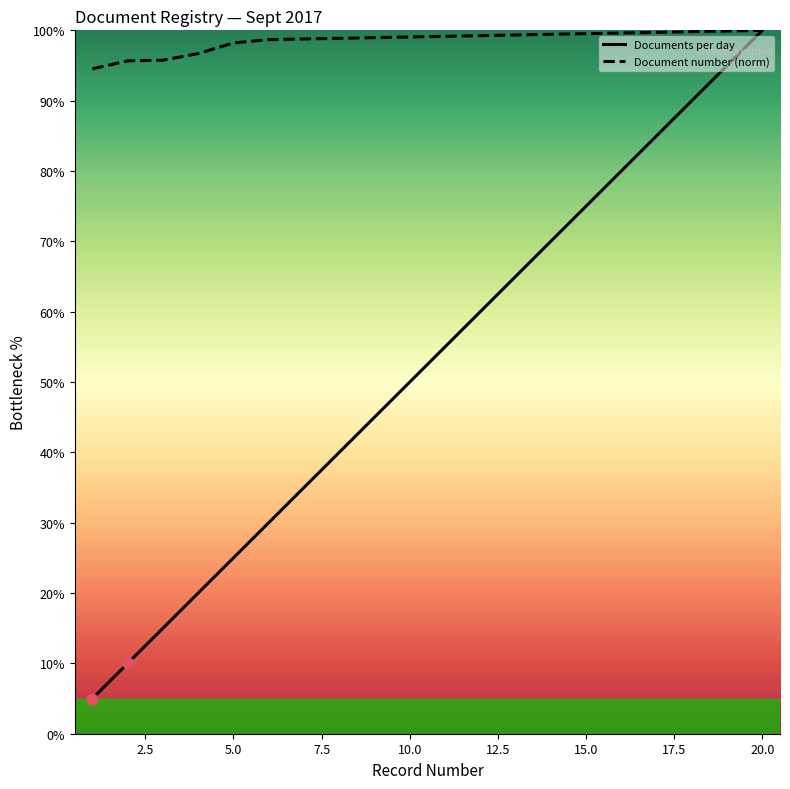

List the series in order of their overall mean, lowest first.

Documents per day, Document number (norm)